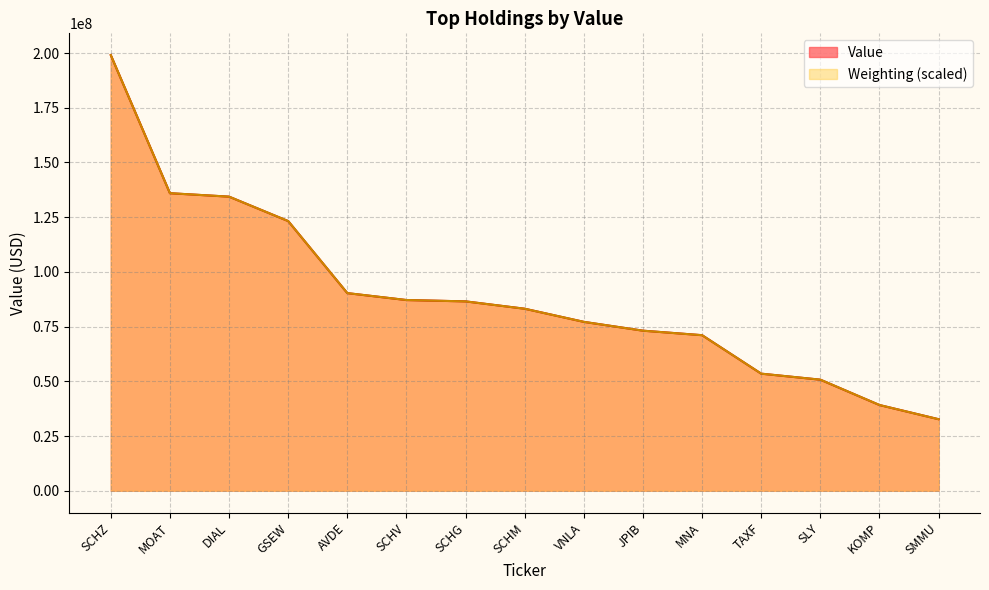

How many values in the Weighting series exceed 83175729?

8